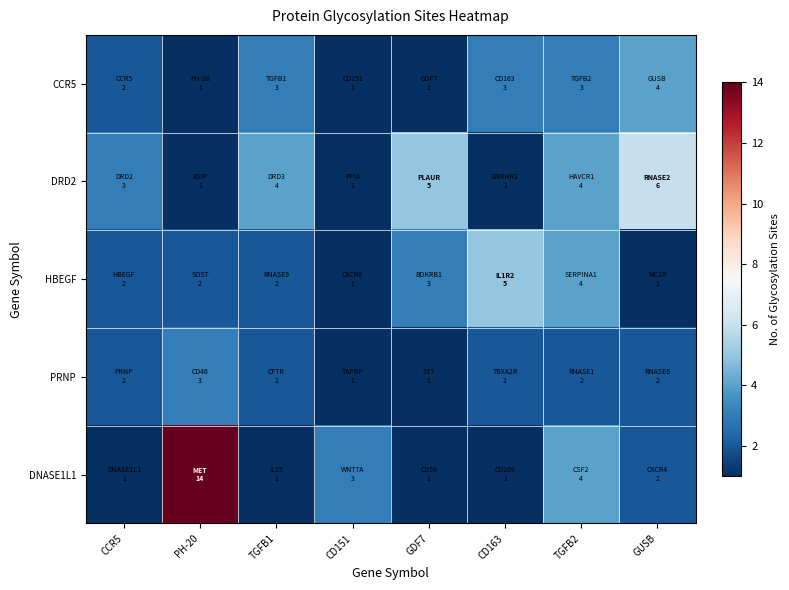

Between PH-20 and CD151, which series saw the biggest shift?

DNASE1L1